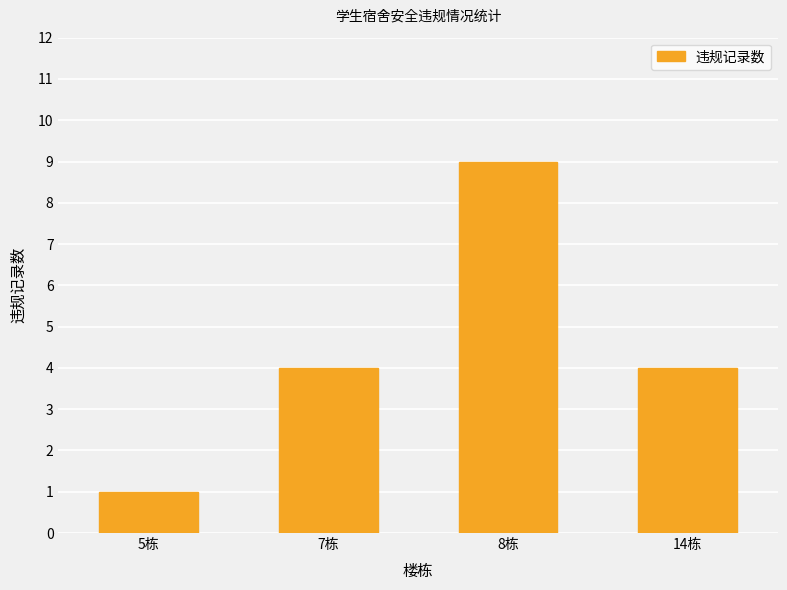

Which category has the highest value across all series?

8栋